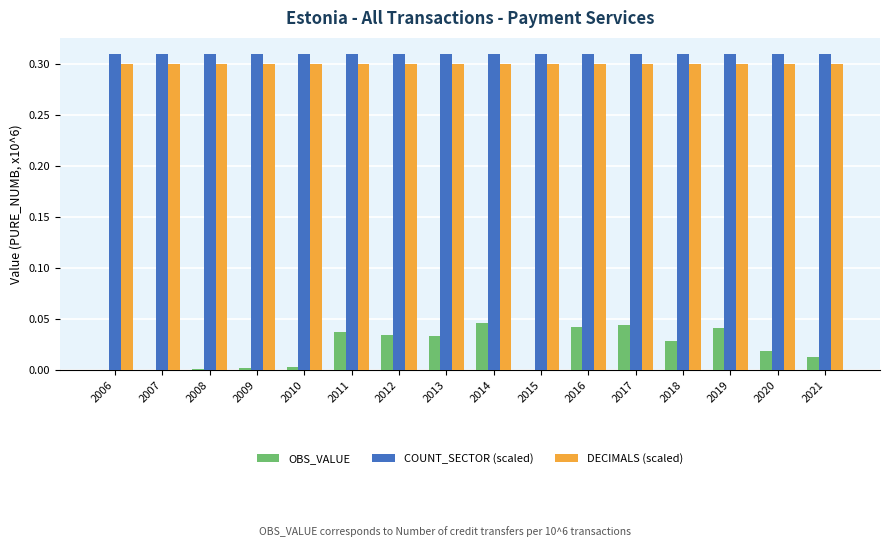

What is the sum of the DECIMALS (scaled) values at 2013 and 2014?

0.6